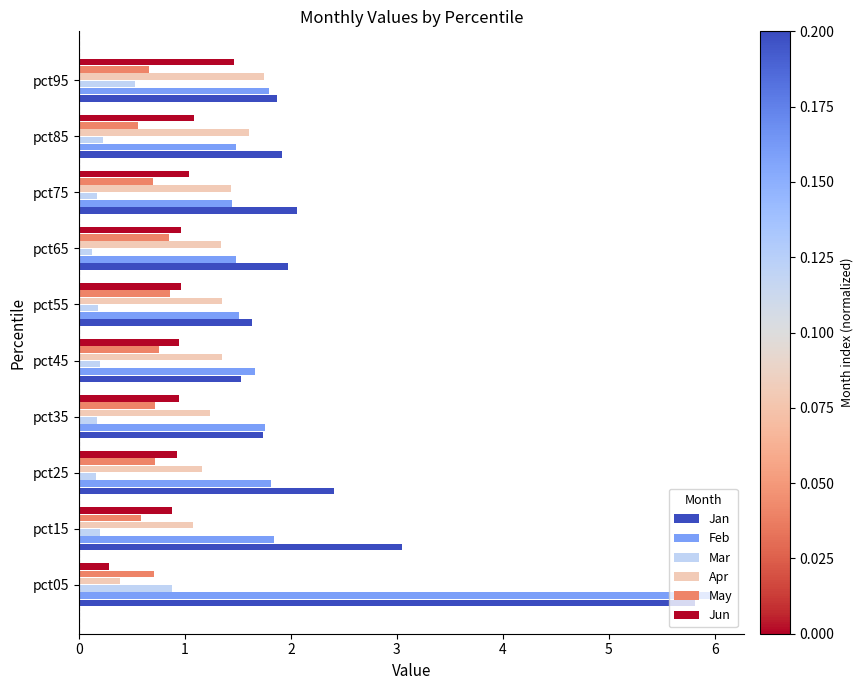

Where is Jun nearest to the value 0?

pct05